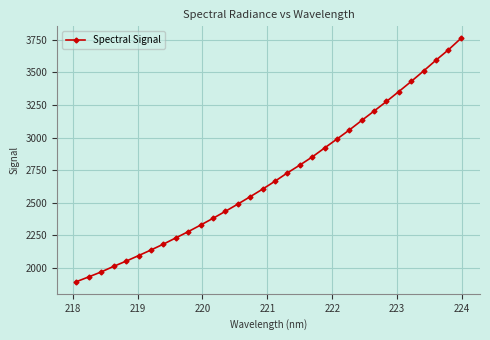

True or false: the data has more than 2 interior local peaks.

False